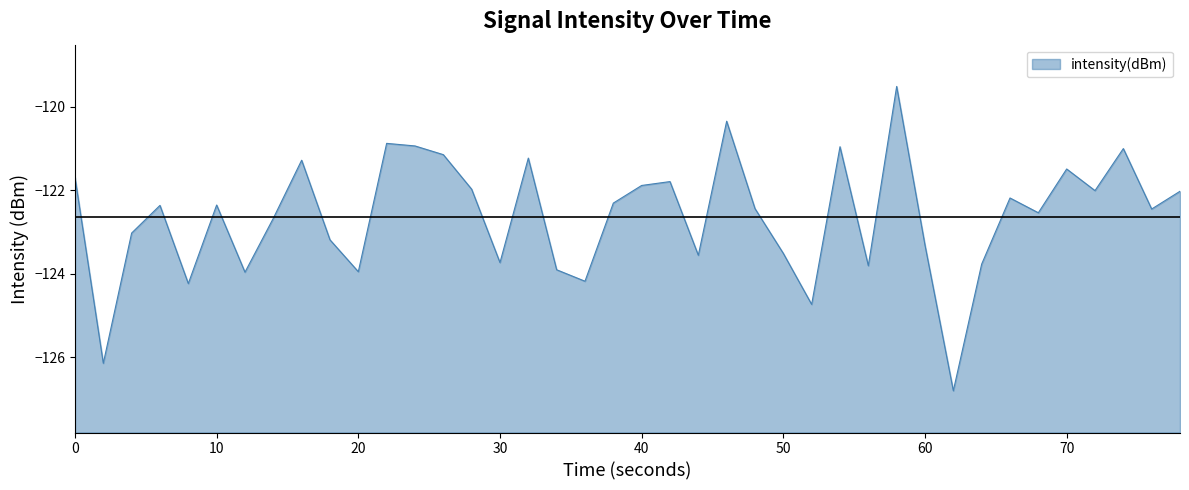

What is the greatest value displayed?

-119.5